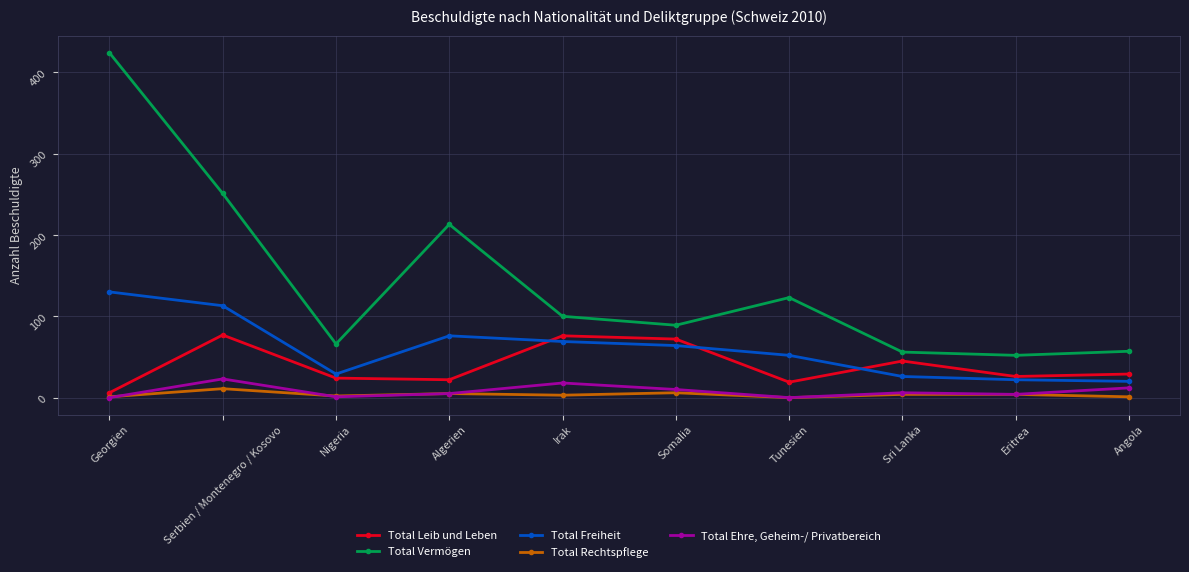

Is the value of Total Ehre, Geheim-/ Privatbereich at Nigeria greater than the value of Total Freiheit at Algerien?

No